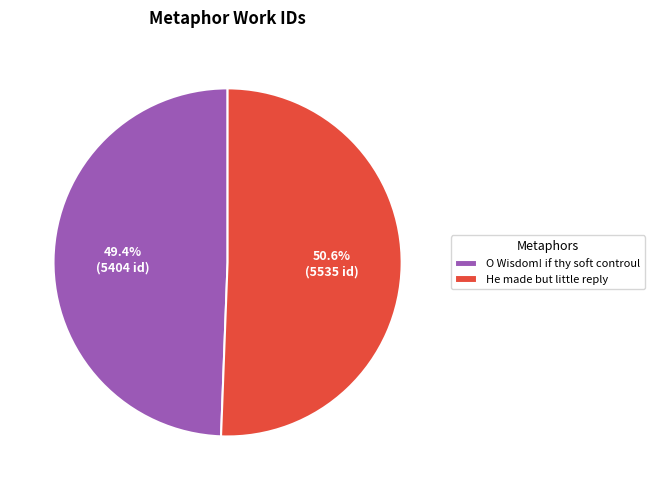

Which category has the smallest portion of the pie?

O Wisdom! if thy soft controul